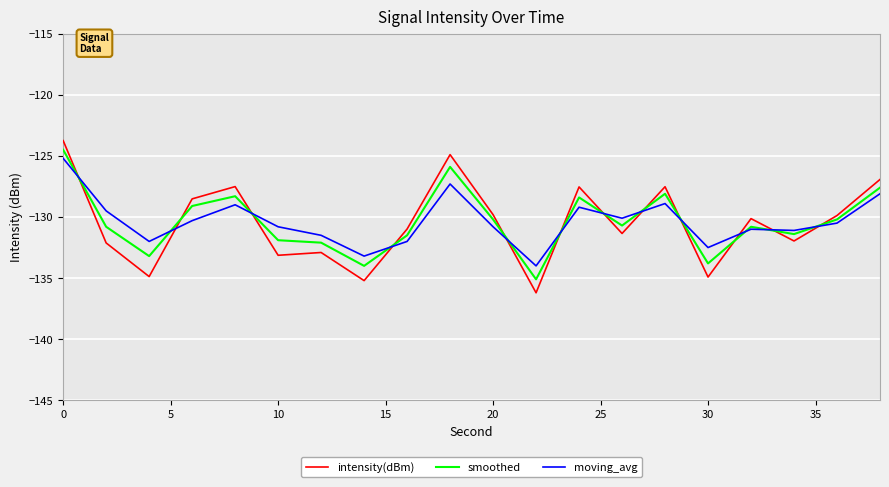

What is the greatest value displayed?

-123.8